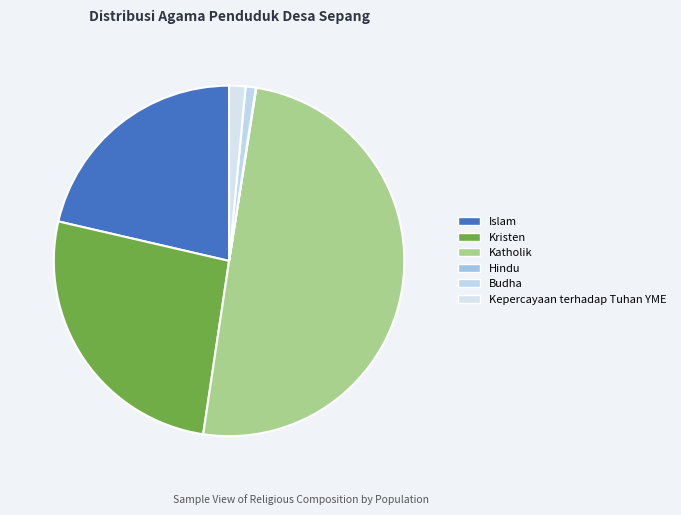

Rank the categories by value from highest to lowest.

Katholik, Kristen, Islam, Kepercayaan terhadap Tuhan YME, Budha, Hindu